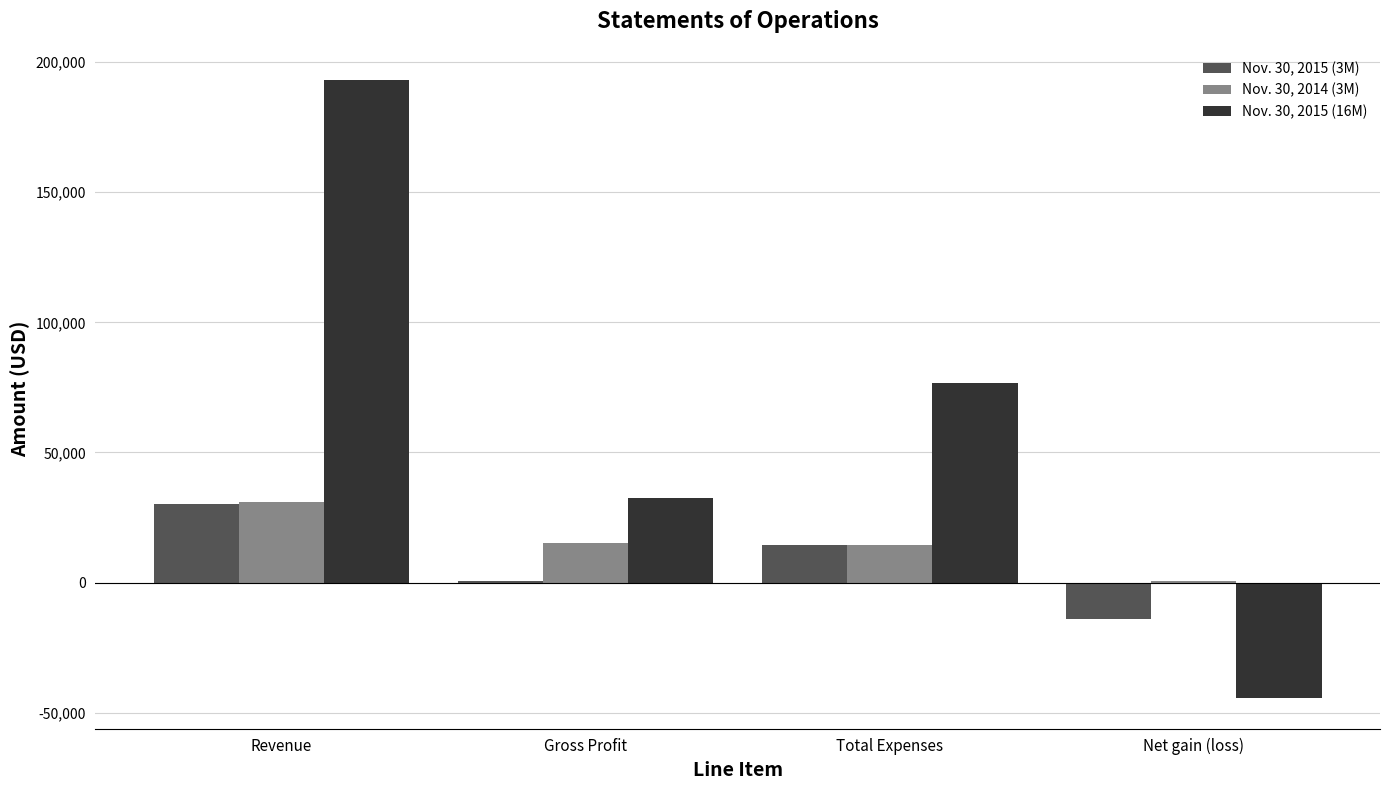

What are all the series names shown in the legend?

Nov. 30, 2015 (3M), Nov. 30, 2014 (3M), Nov. 30, 2015 (16M)